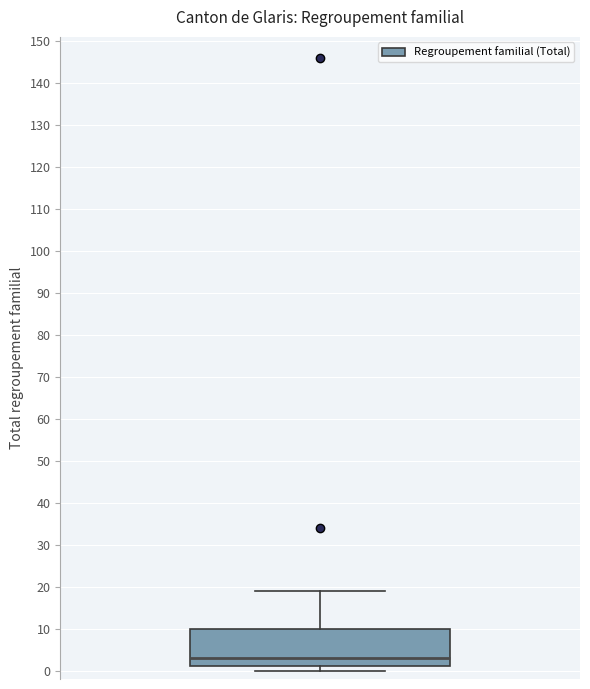

Where does the median line of the box sit on the y-axis? The values are not printed on the chart, so give them approximately, as read against the axis.

3